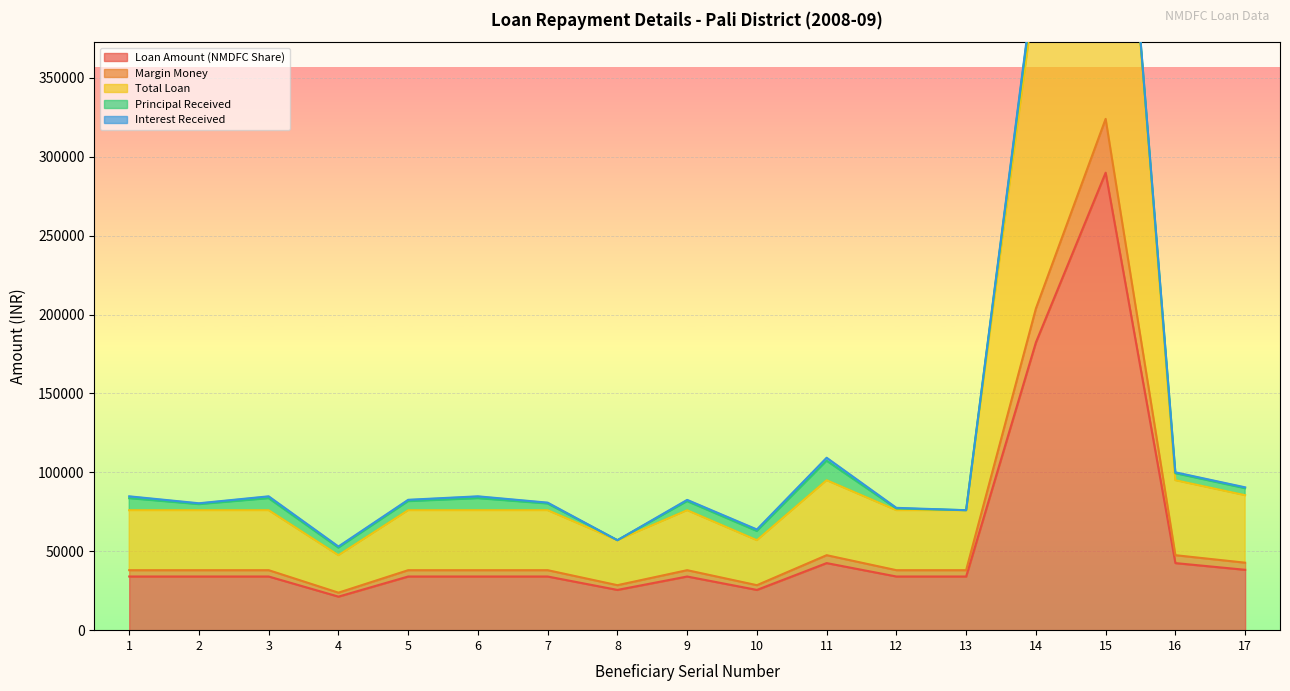

What is the sum of the Margin Money values at 6 and 14?

241775